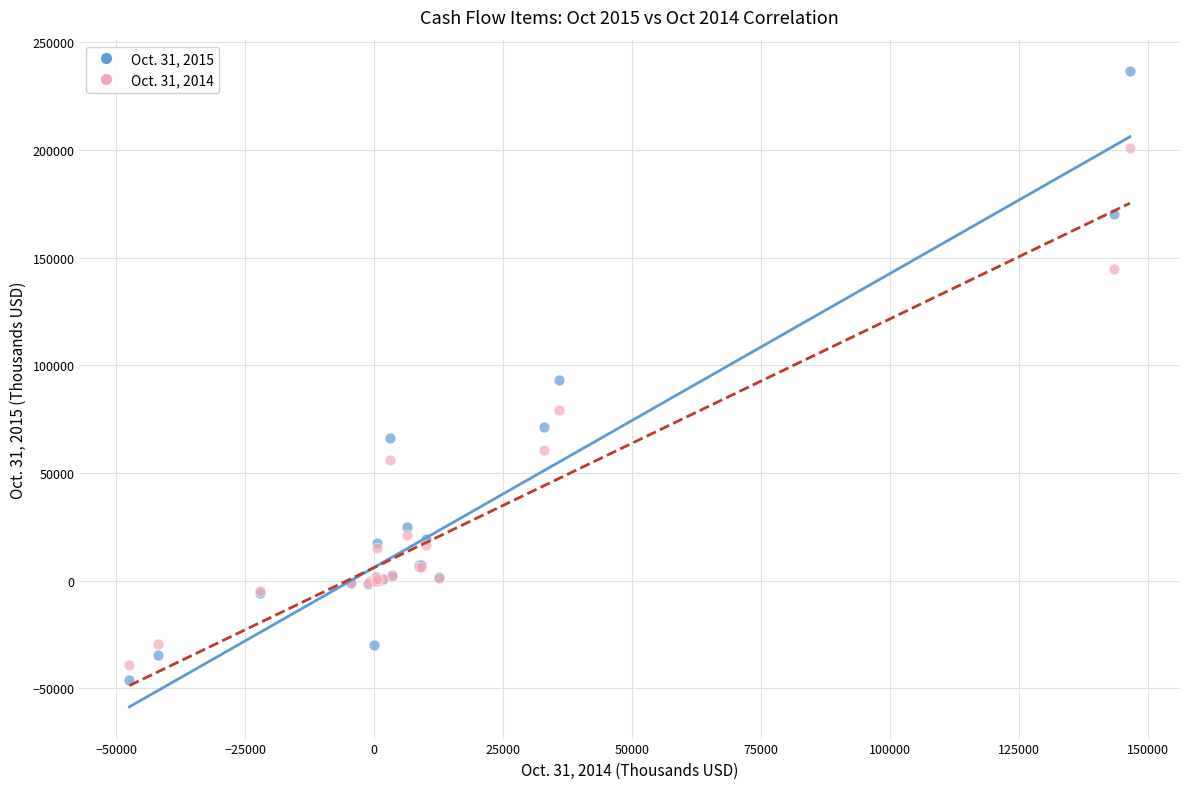

Which series reaches the minimum Y coordinate?

Oct. 31, 2015